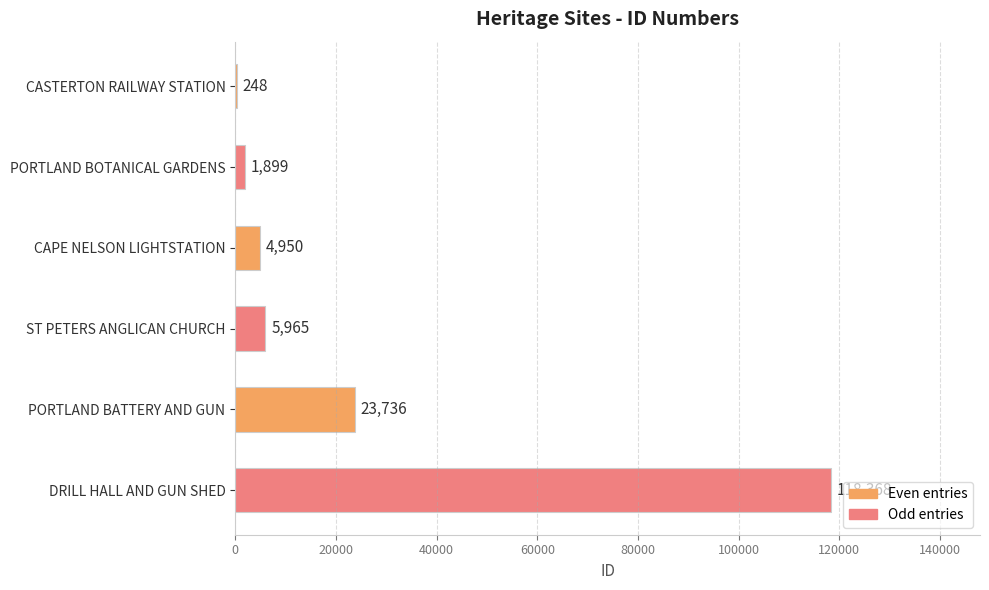

What is the change in value from CAPE NELSON LIGHTSTATION to PORTLAND BATTERY AND GUN?

+18786